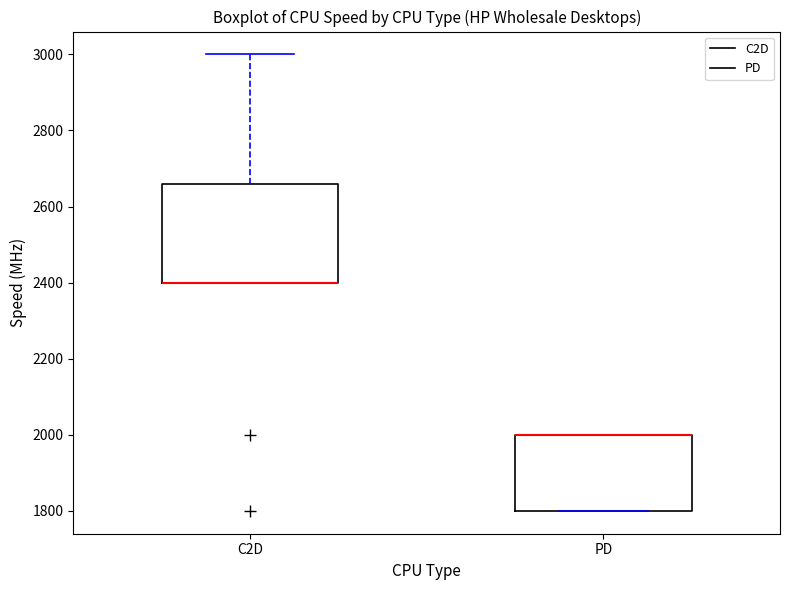

Where is the lower edge of the box for PD on the y-axis? The values are not printed on the chart, so give them approximately, as read against the axis.

1800